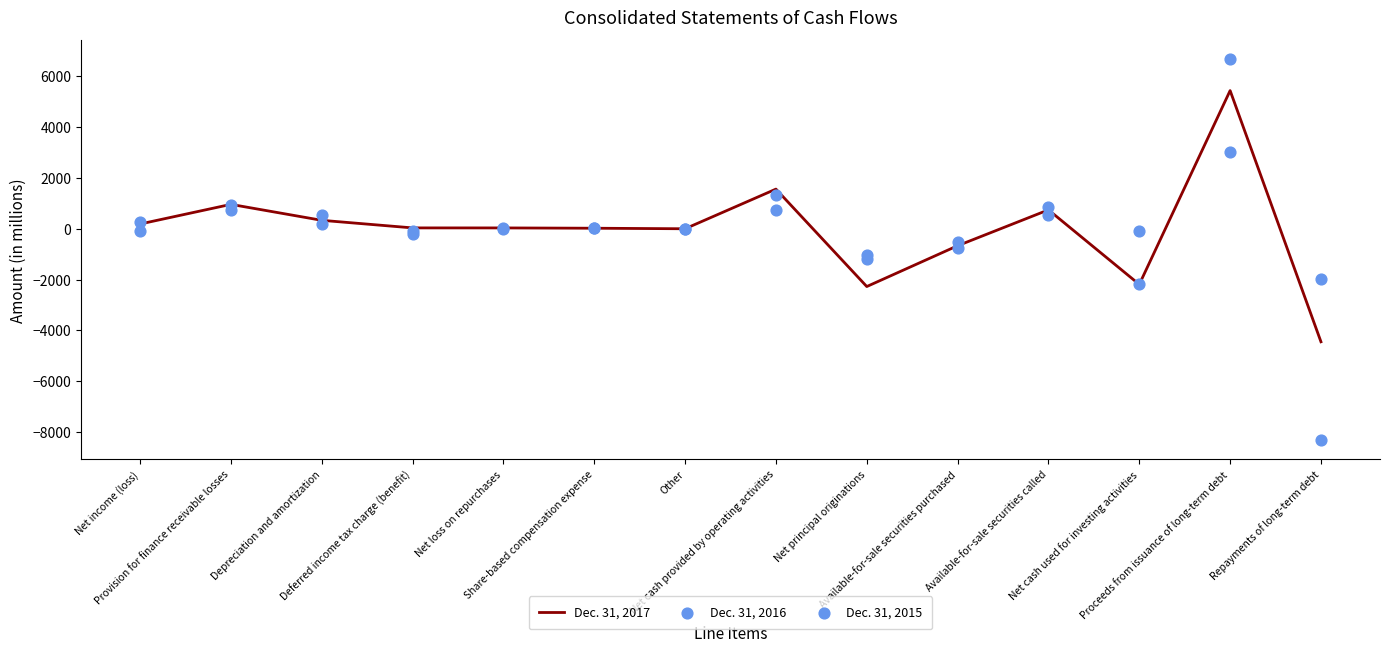

What is the total value across all series at Net principal originations?

-4515